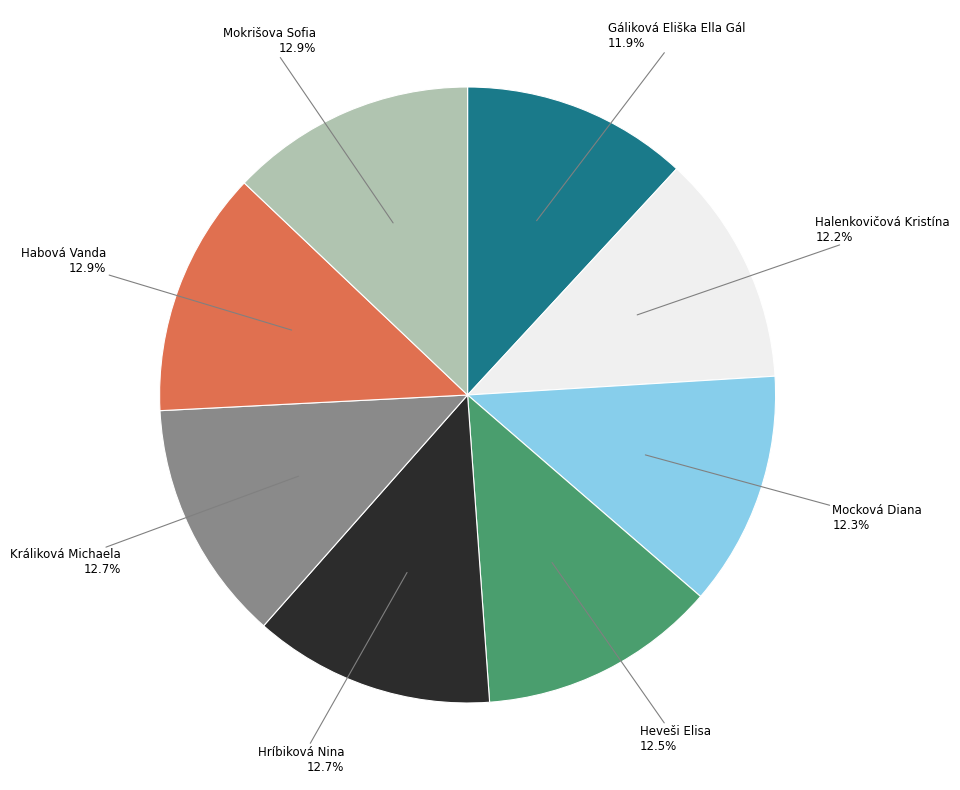

Is there a majority slice in this chart?

No